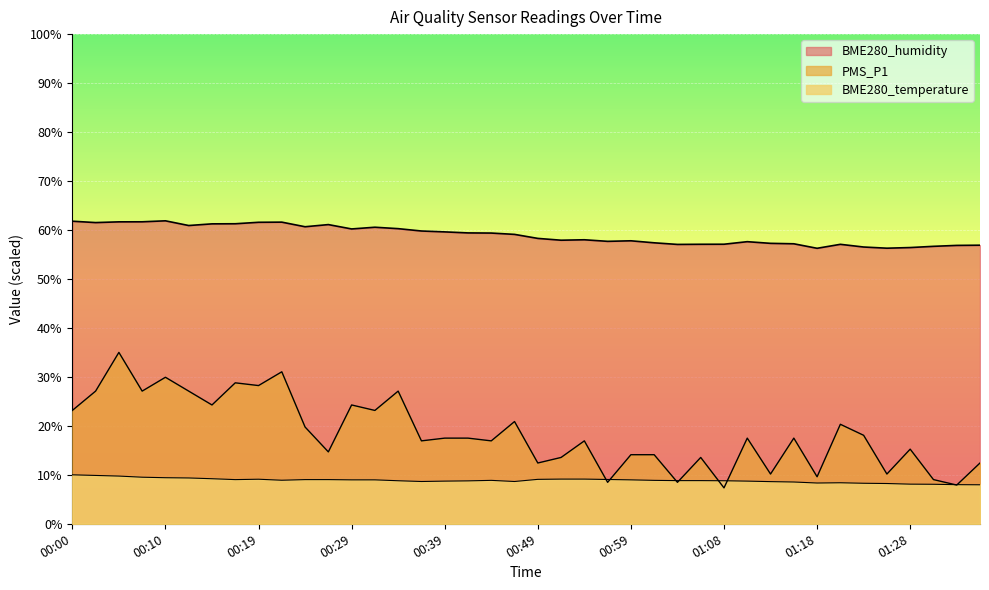

Reading left to right, transcribe all the data shown in this chart.

PMS_P1: 23.1	27.1	35.0	27.1	29.9	27.1	24.3	28.8	28.2	31.0	19.8	14.7	24.3	23.1	27.1	16.9	17.5	17.5	16.9	20.9	12.4	13.5	16.9	8.5	14.1	14.1	8.5	13.5	7.3	17.5	10.2	17.5	9.6	20.3	18.1	10.2	15.2	9.0	7.9	12.4
BME280_humidity: 61.8	61.5	61.7	61.7	61.9	60.9	61.3	61.3	61.6	61.6	60.7	61.1	60.2	60.6	60.3	59.8	59.6	59.4	59.4	59.1	58.3	57.9	58.0	57.7	57.8	57.4	57.0	57.1	57.1	57.6	57.3	57.2	56.3	57.1	56.5	56.3	56.4	56.7	56.9	56.9
BME280_temperature: 10.0	9.9	9.7	9.5	9.4	9.4	9.2	9.0	9.1	8.9	9.0	9.0	9.0	9.0	8.8	8.6	8.7	8.8	8.9	8.6	9.1	9.1	9.1	9.0	9.0	8.9	8.8	8.8	8.8	8.7	8.6	8.5	8.3	8.4	8.3	8.2	8.1	8.1	8.0	8.0